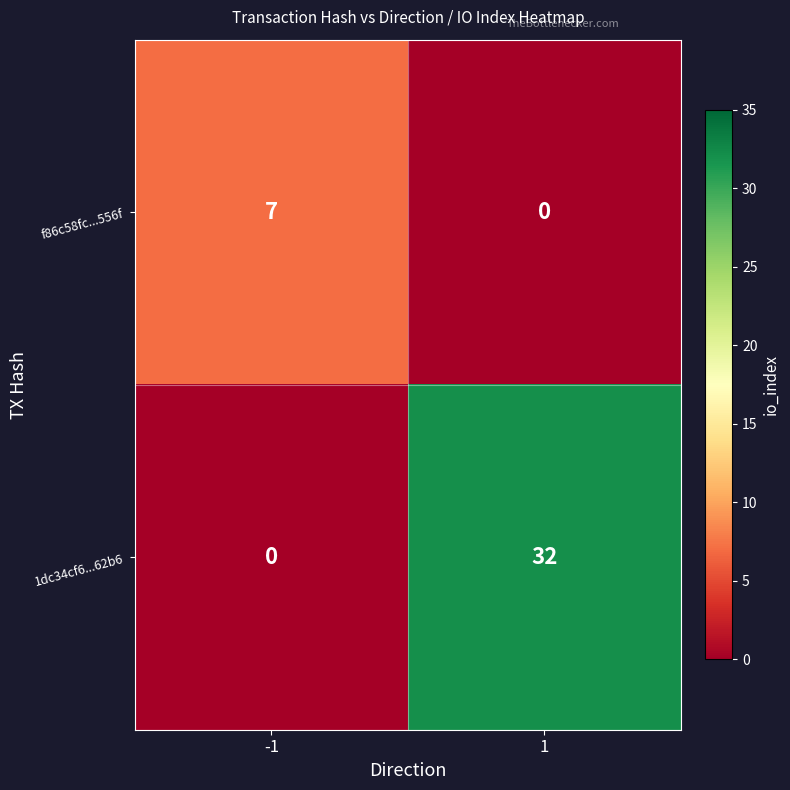

List the series in order of their peak value, lowest first.

f86c58fc...556f, 1dc34cf6...62b6